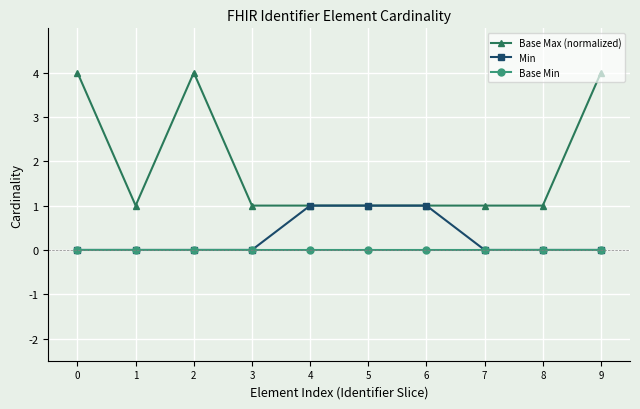

Rank the series by their average value, from highest to lowest.

Base Max (normalized), Min, Base Min